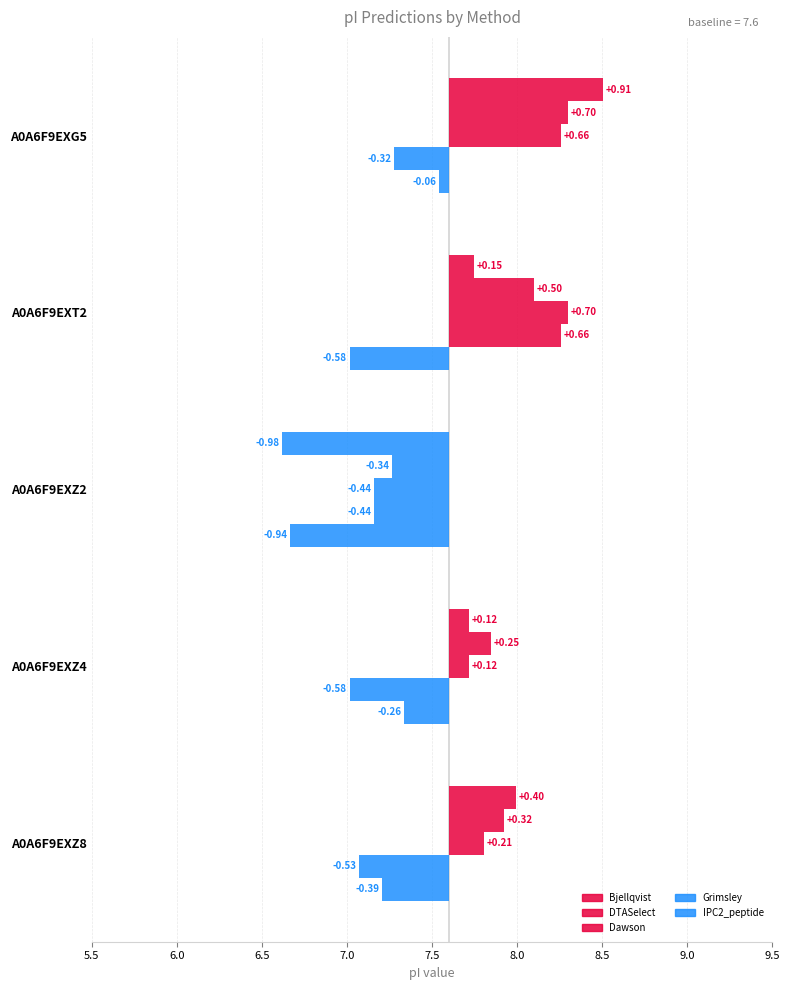

What are all the series names shown in the legend?

Bjellqvist, DTASelect, Dawson, Grimsley, IPC2_peptide